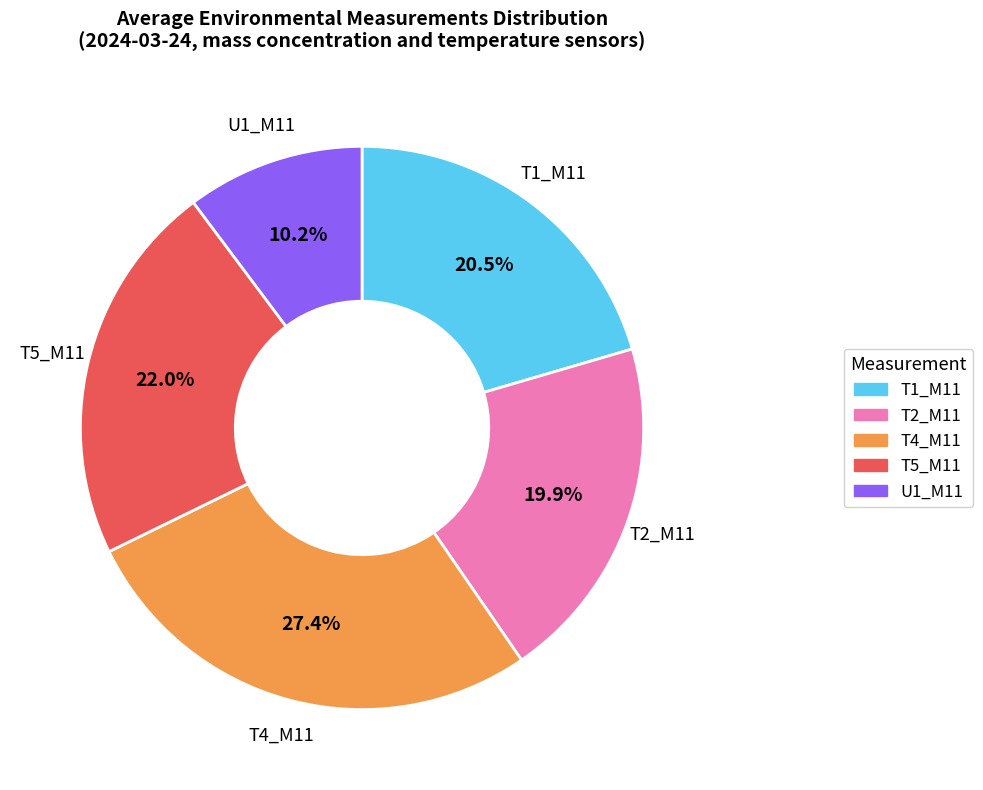

Is there any slice that represents more than half of the pie?

No